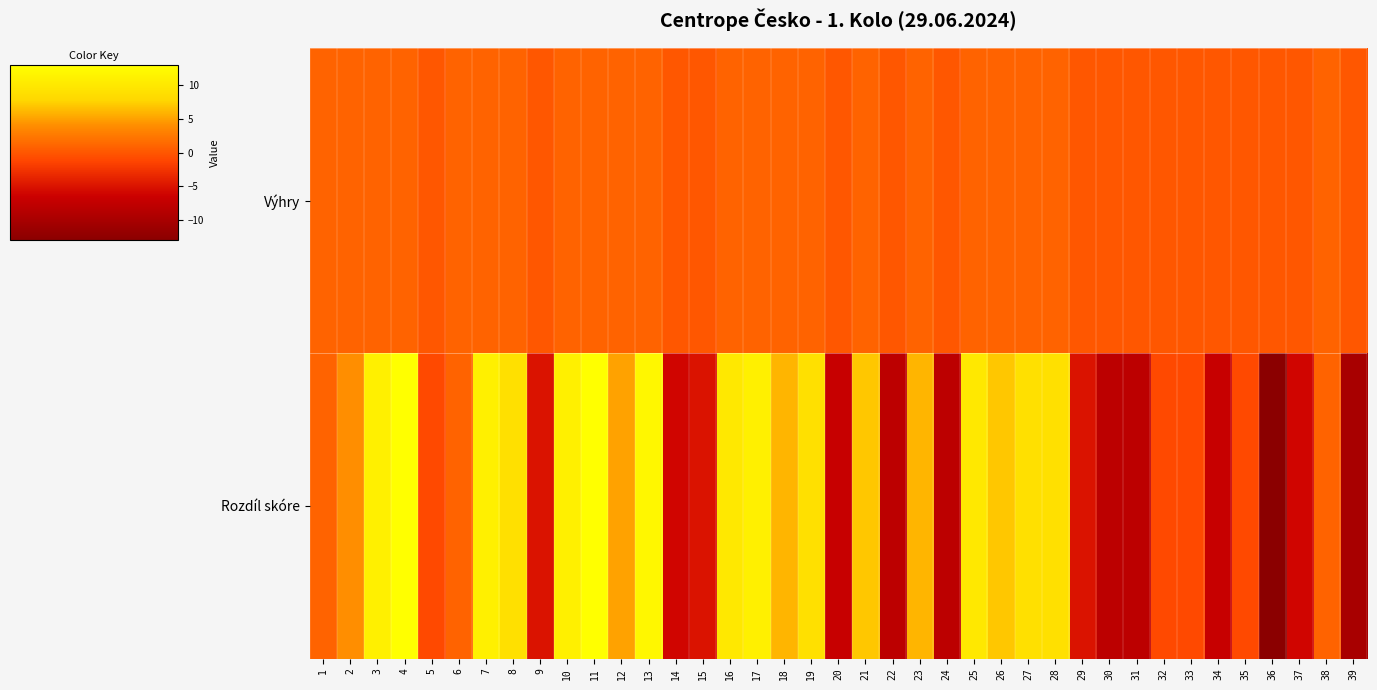

What is the greatest value displayed?

13